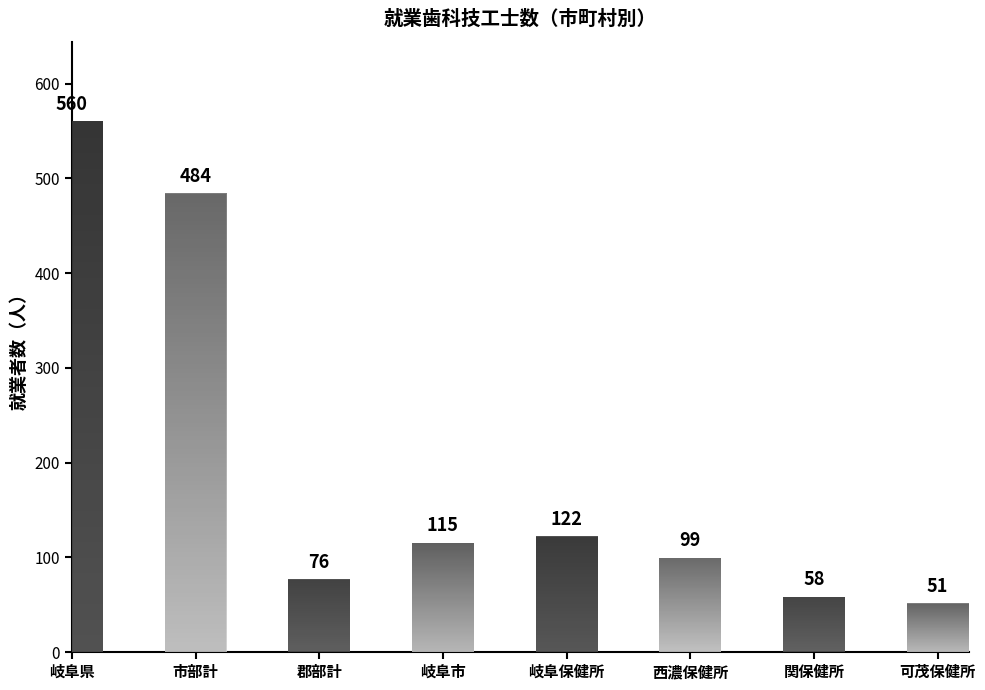

Rank the categories by value from highest to lowest.

岐阜県, 市部計, 岐阜保健所, 岐阜市, 西濃保健所, 郡部計, 関保健所, 可茂保健所